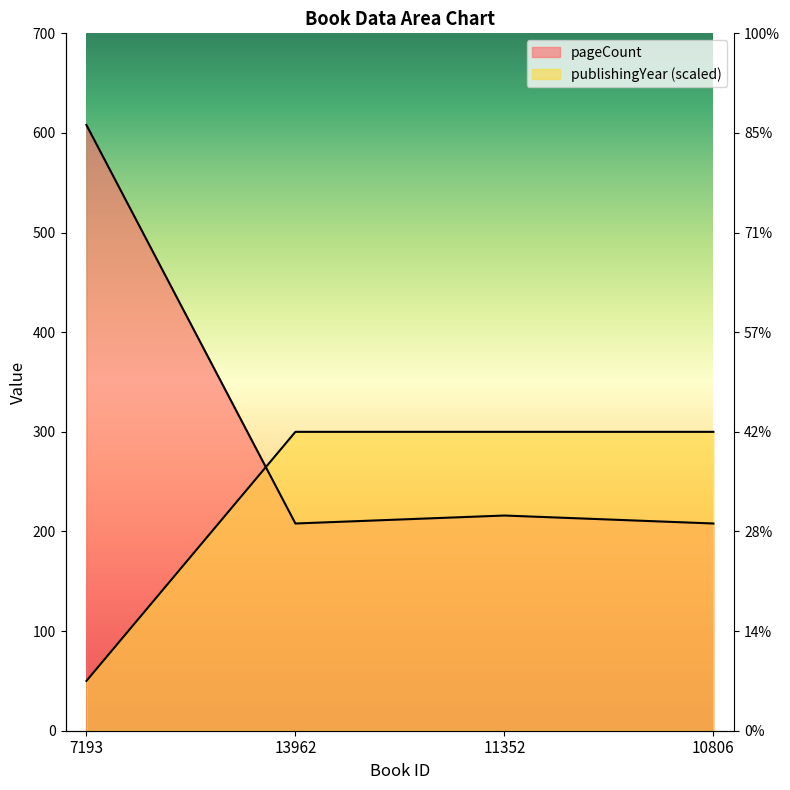

After their last crossing, which series has the higher values: pageCount or publishingYear?

publishingYear